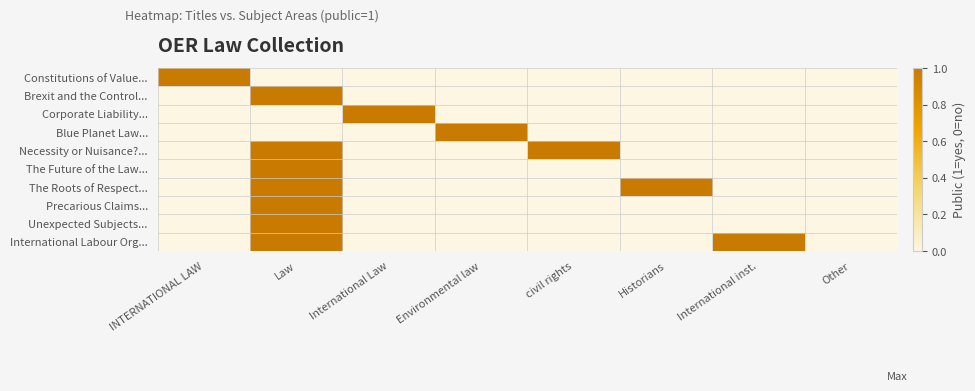

What is the total value across all series at INTERNATIONAL LAW?

1